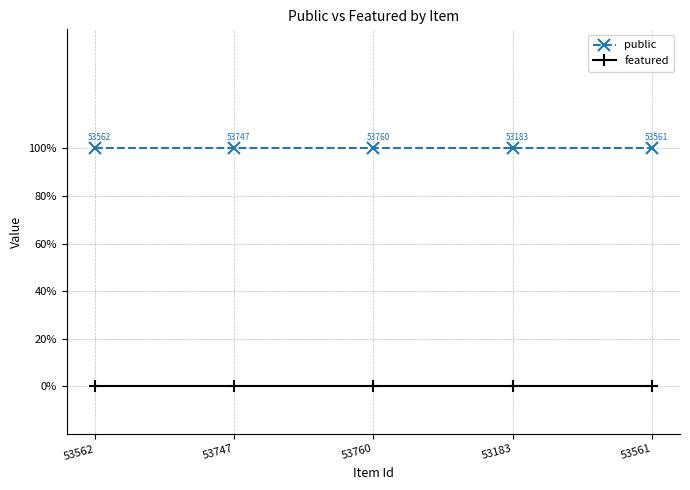

Rank the categories by featured value from lowest to highest.

53562, 53747, 53760, 53183, 53561